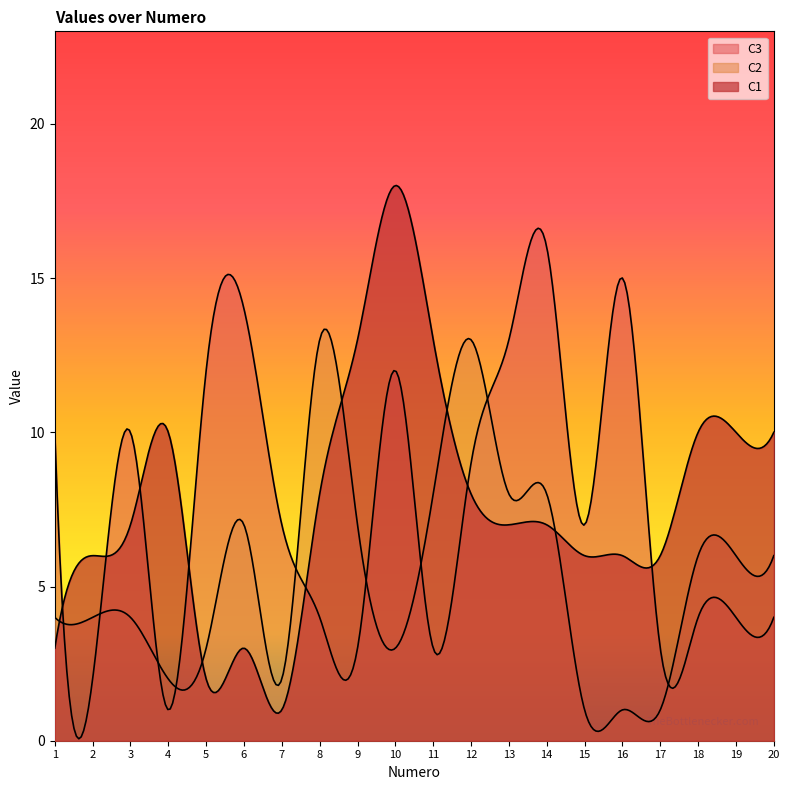

What is the sum of all C2 values?

107